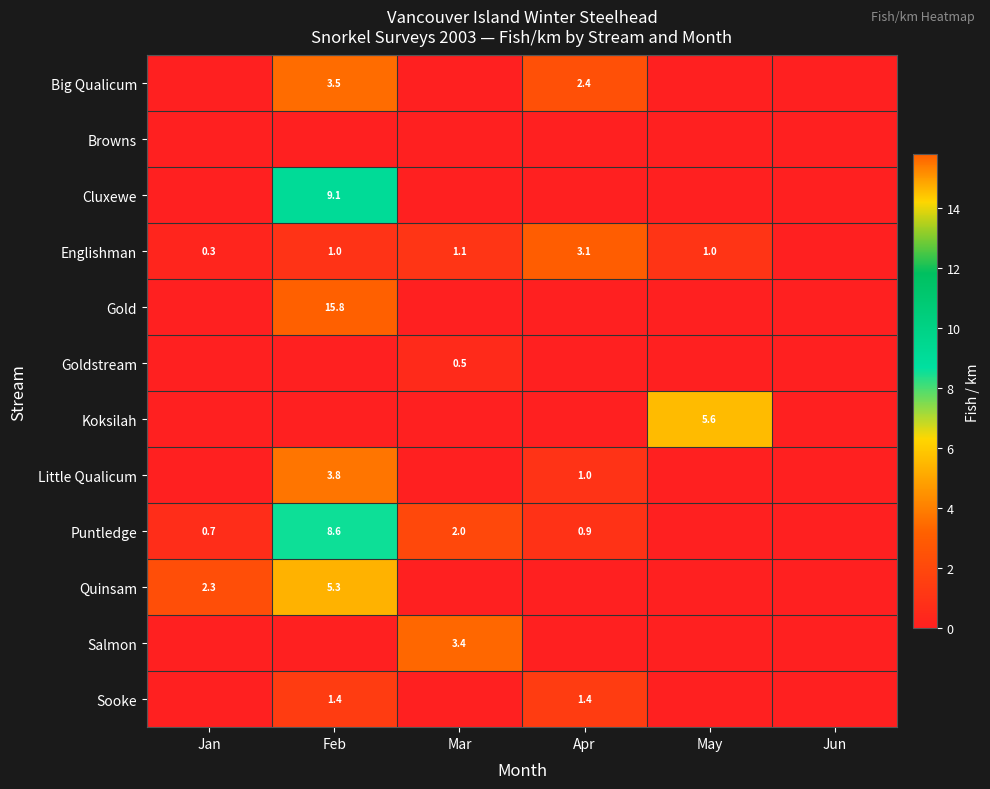

Which series has the widest spread of values?

Gold